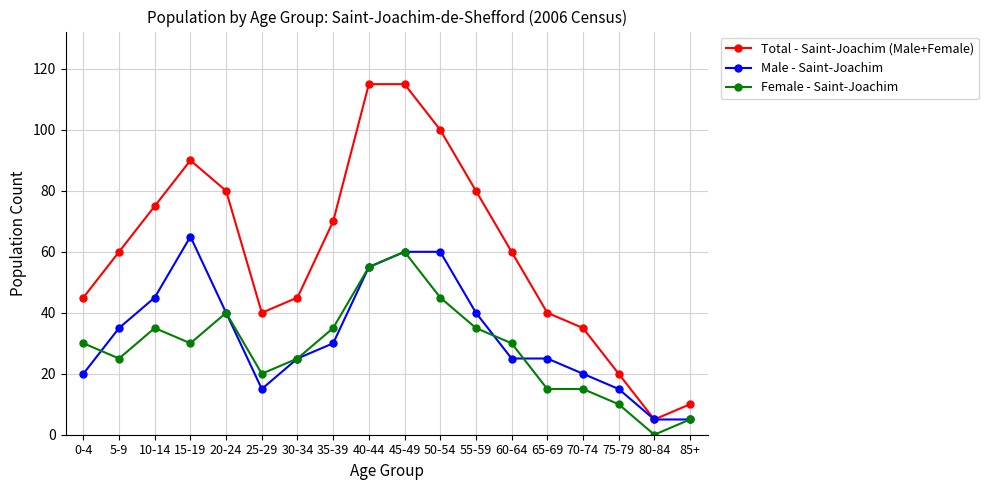

At 50-54, list the series in order from smallest to largest.

Female - Saint-Joachim, Male - Saint-Joachim, Total - Saint-Joachim (Male+Female)